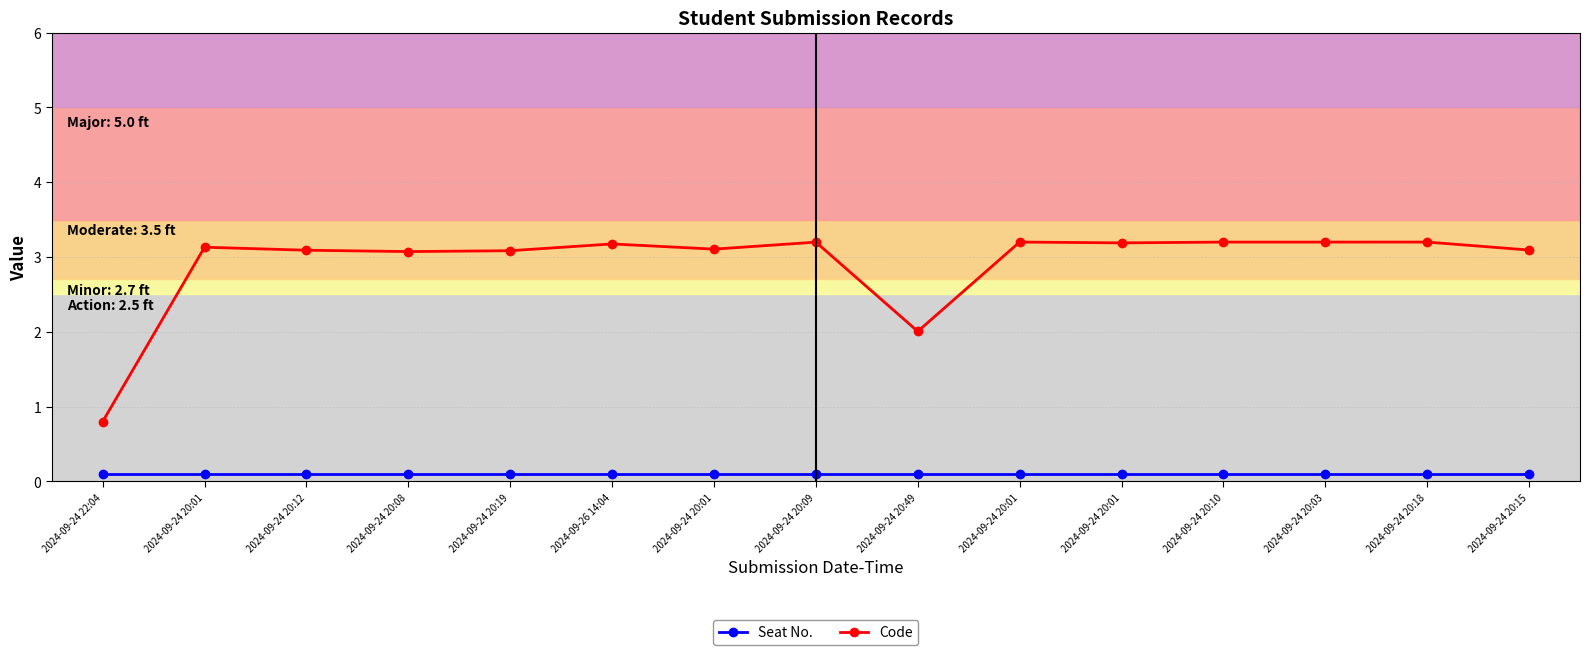

What is the label of the 15th point from the left?

2024-09-24 20:15